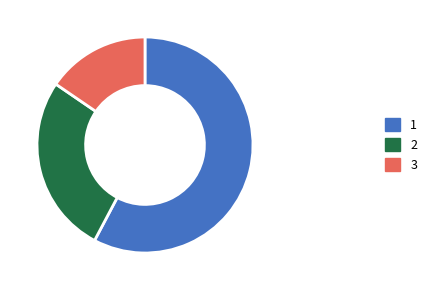

Does 1 represent more than half of the total?

Yes